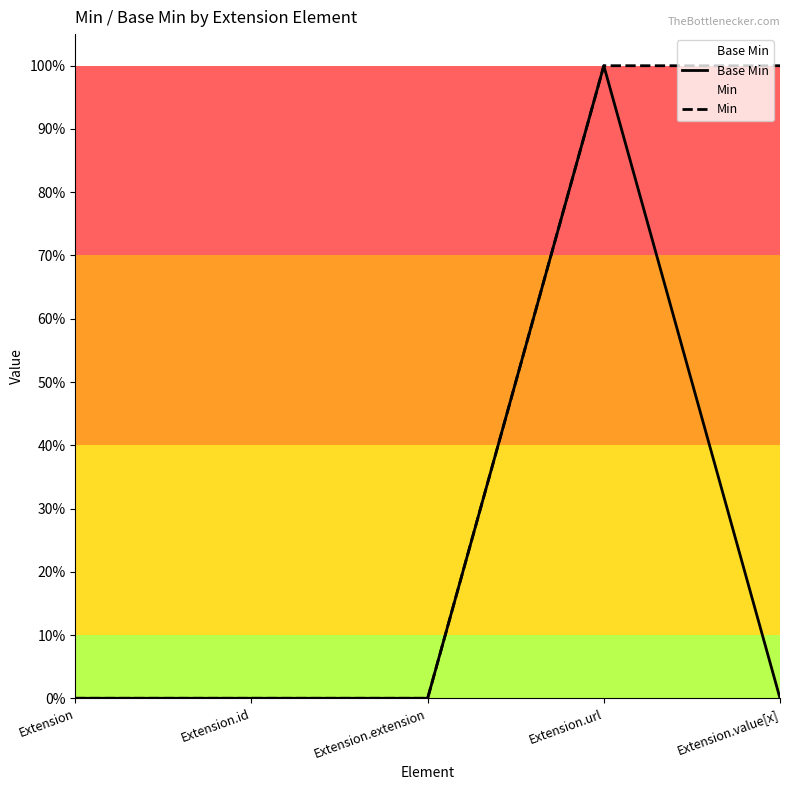

What is the label of the 1st point from the left?

Extension